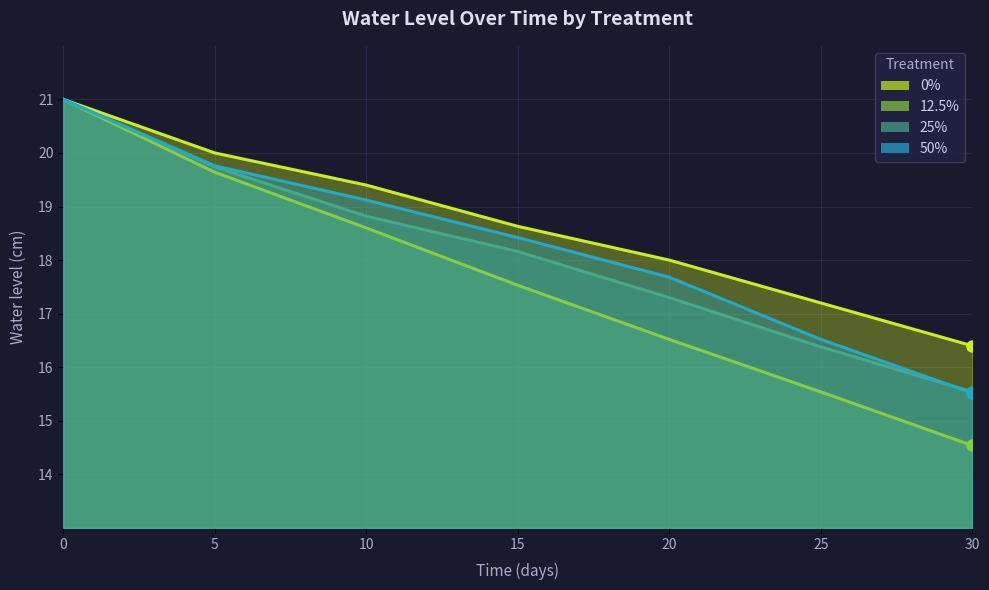

True or false: 50% has more than 2 interior local peaks.

False